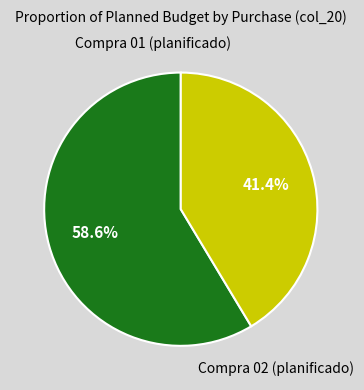

Is there any slice that represents more than half of the pie?

Yes